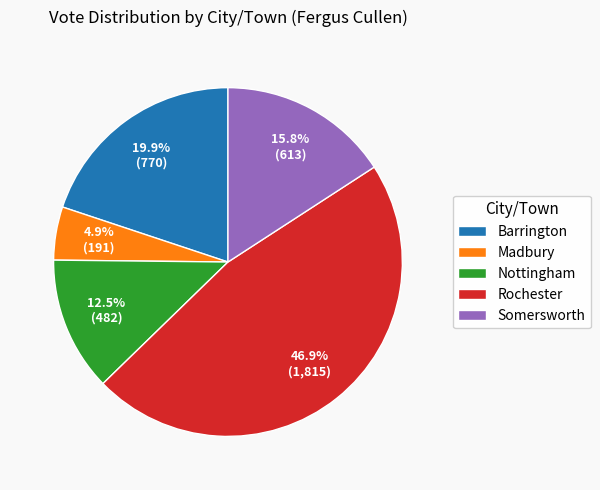

Rank the categories by value from highest to lowest.

Rochester, Barrington, Somersworth, Nottingham, Madbury